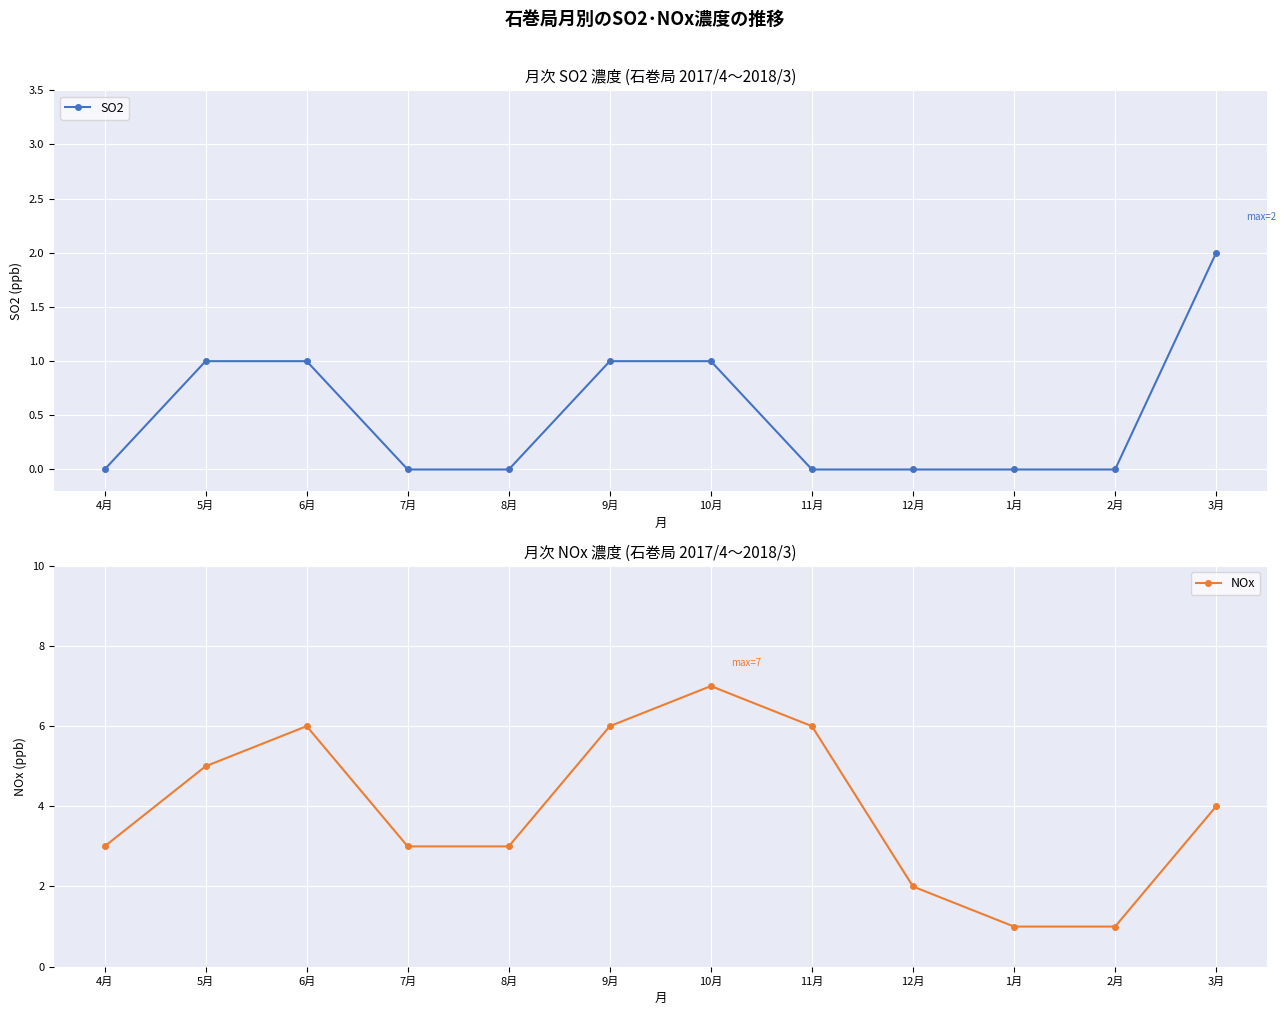

True or false: NOx and SO2 cross at least once.

False